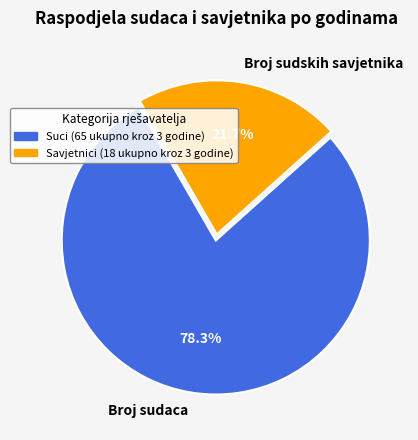

What is the smallest slice in the pie chart?

Broj sudskih savjetnika